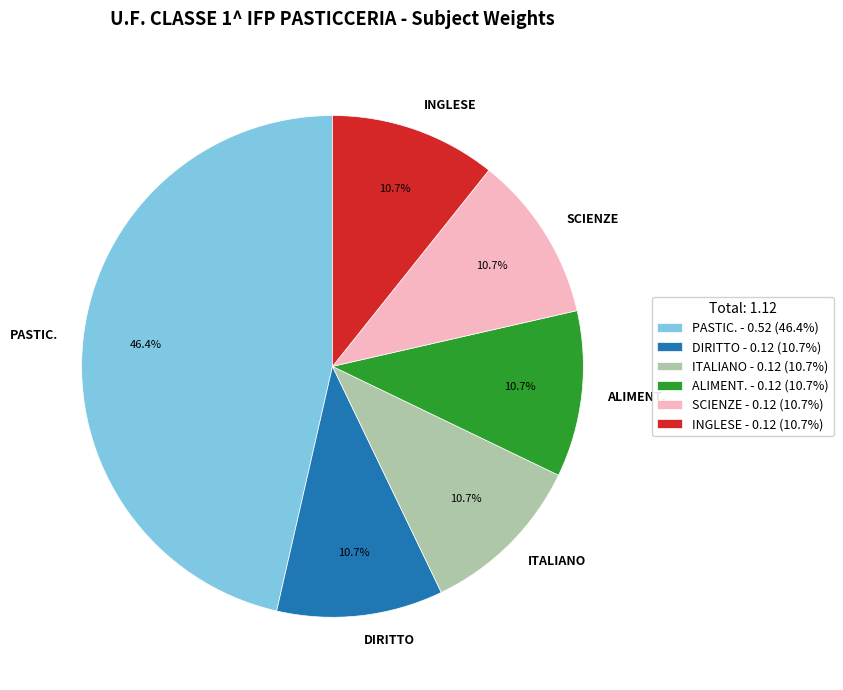

What is the ratio of the value at PASTIC. to the value at ALIMENT.?

4.3